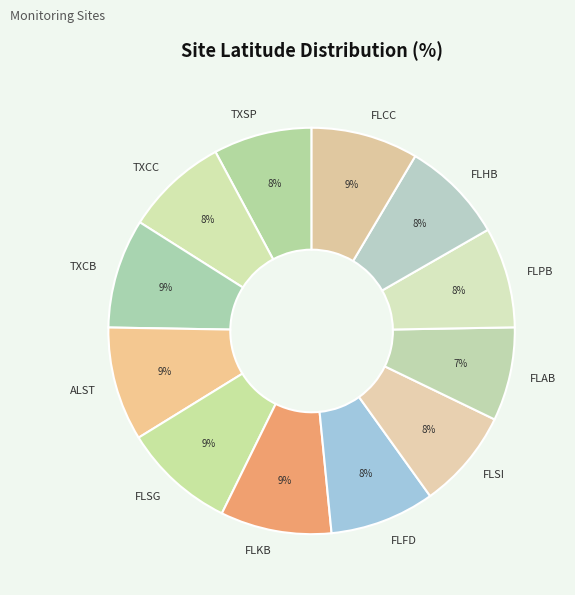

To the nearest percent, what is the difference between the largest and smallest slice percentages?

2%